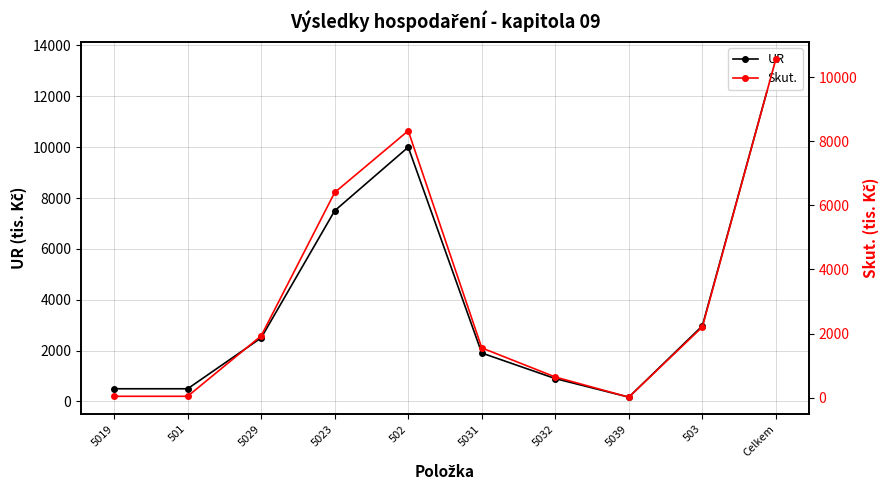

Between 5019 and 501, which series saw the biggest shift?

UR